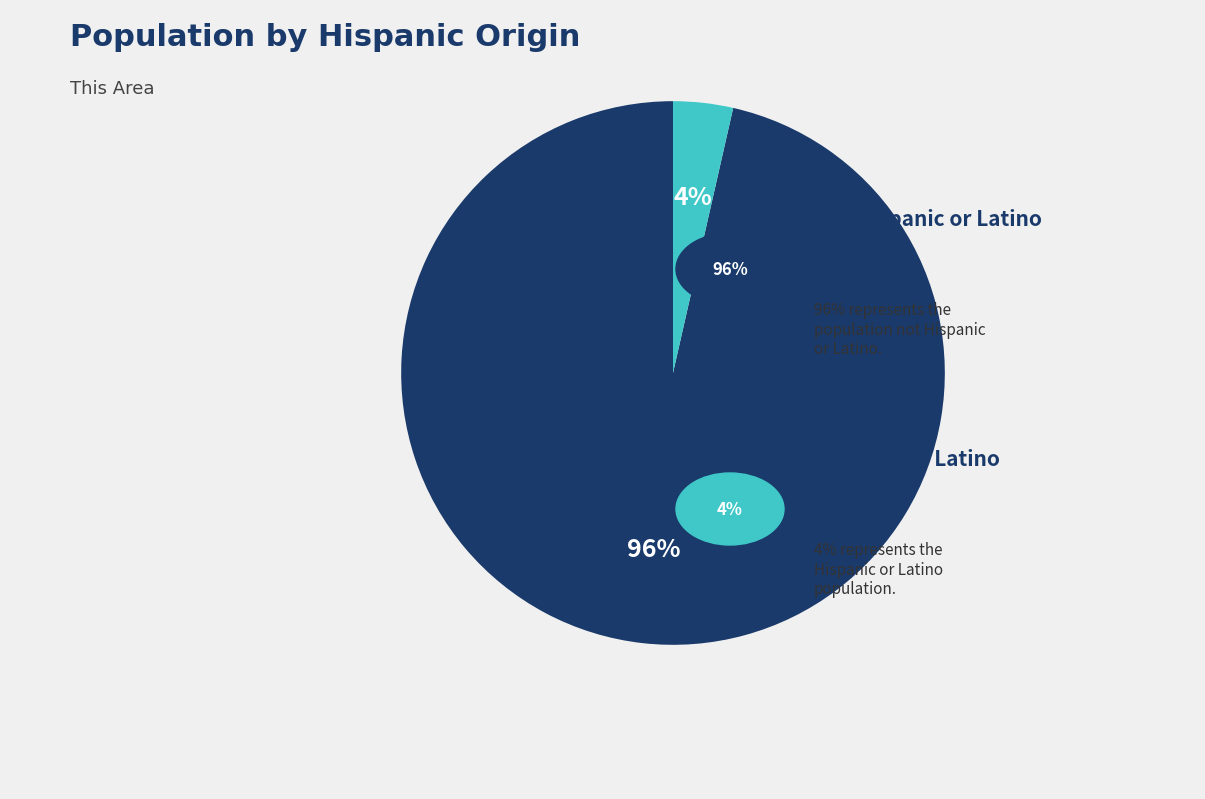

Does any single category account for the majority?

Yes